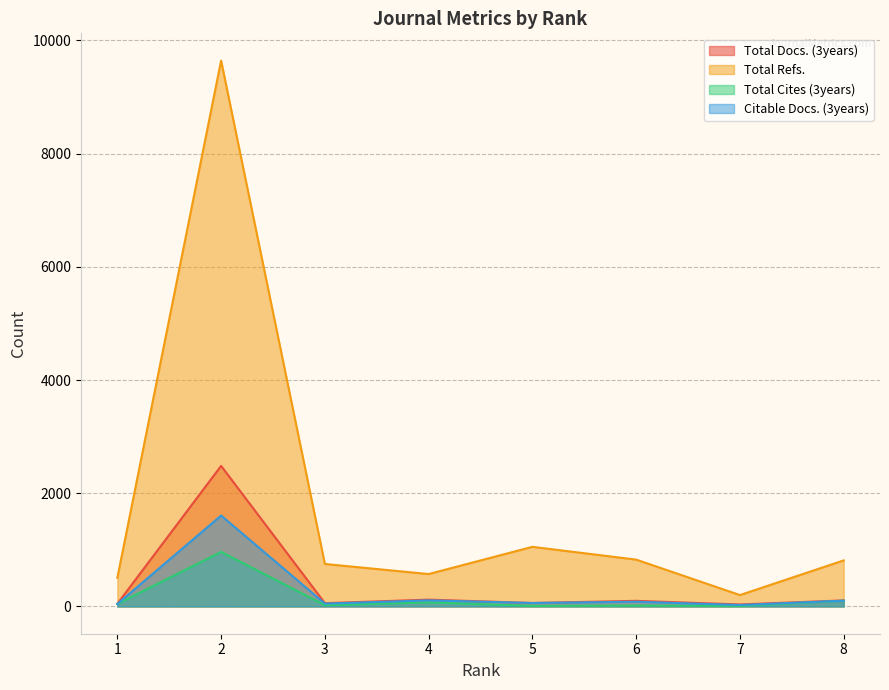

True or false: Total Docs. (3years) and Total Cites (3years) intersect in this chart.

False